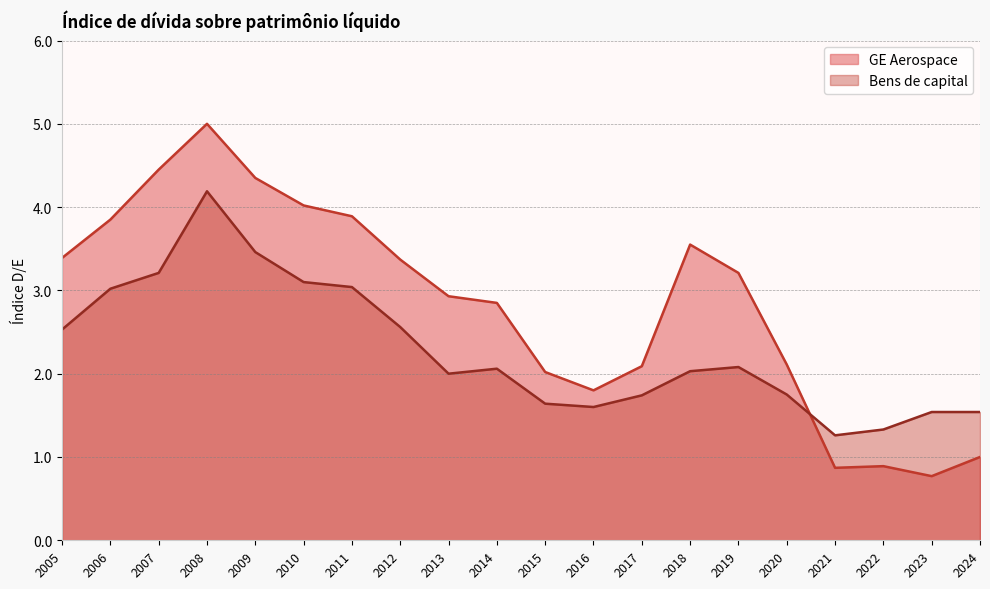

What value does the Bens de capital series have at 2022?

1.3